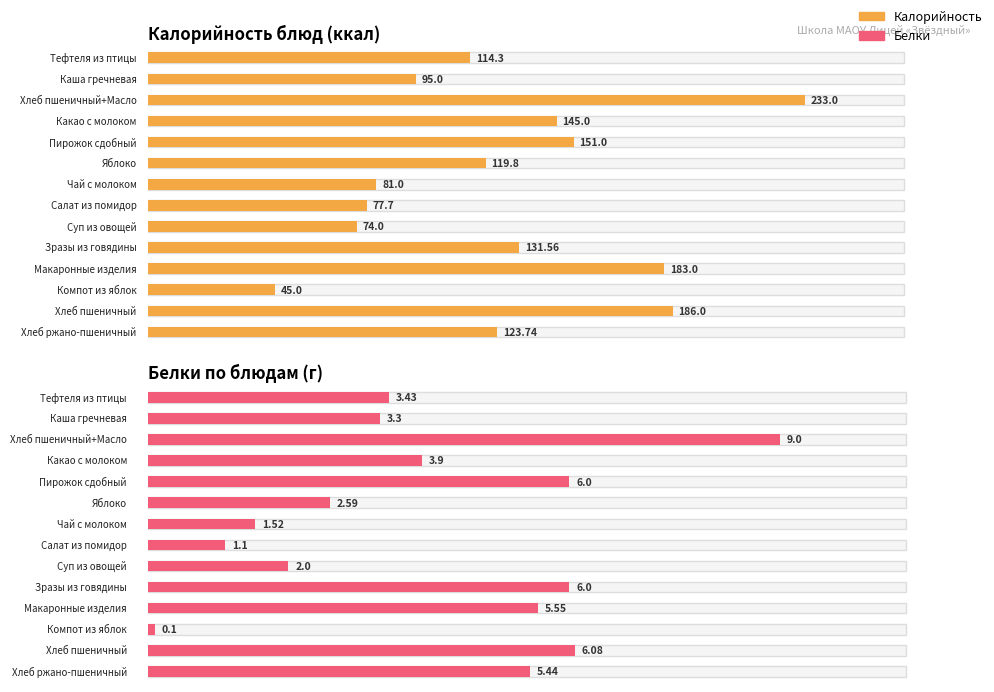

Reading left to right, transcribe all the data shown in this chart.

Калорийность: 114.3	95.0	233.0	145.0	151.0	119.8	81.0	77.7	74.0	131.6	183.0	45.0	186.0	123.7
Белки: 3.4	3.3	9.0	3.9	6.0	2.6	1.5	1.1	2.0	6.0	5.5	0.1	6.1	5.4